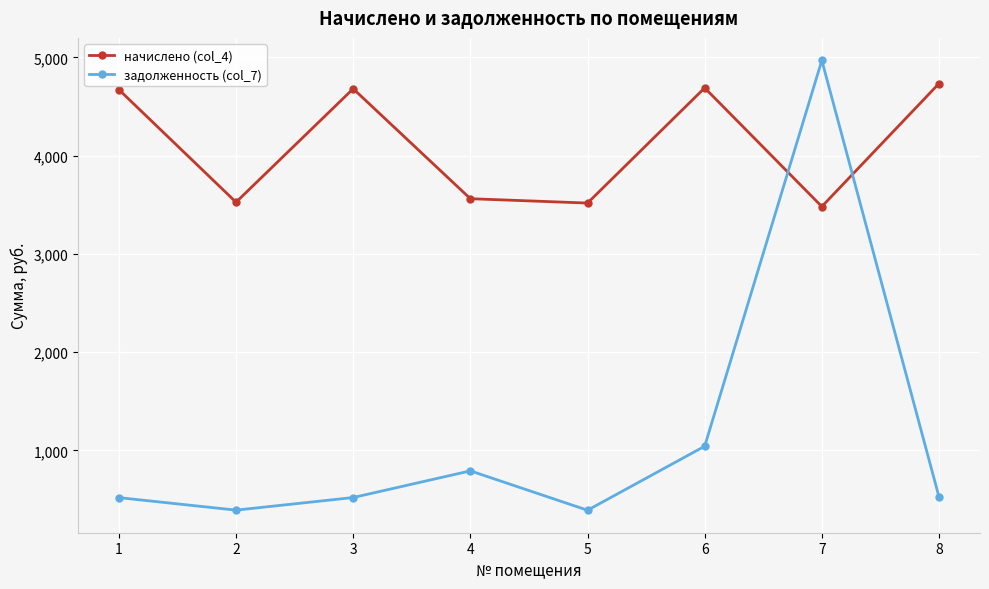

True or false: начислено (col_4) has more than 0 interior local peaks.

True